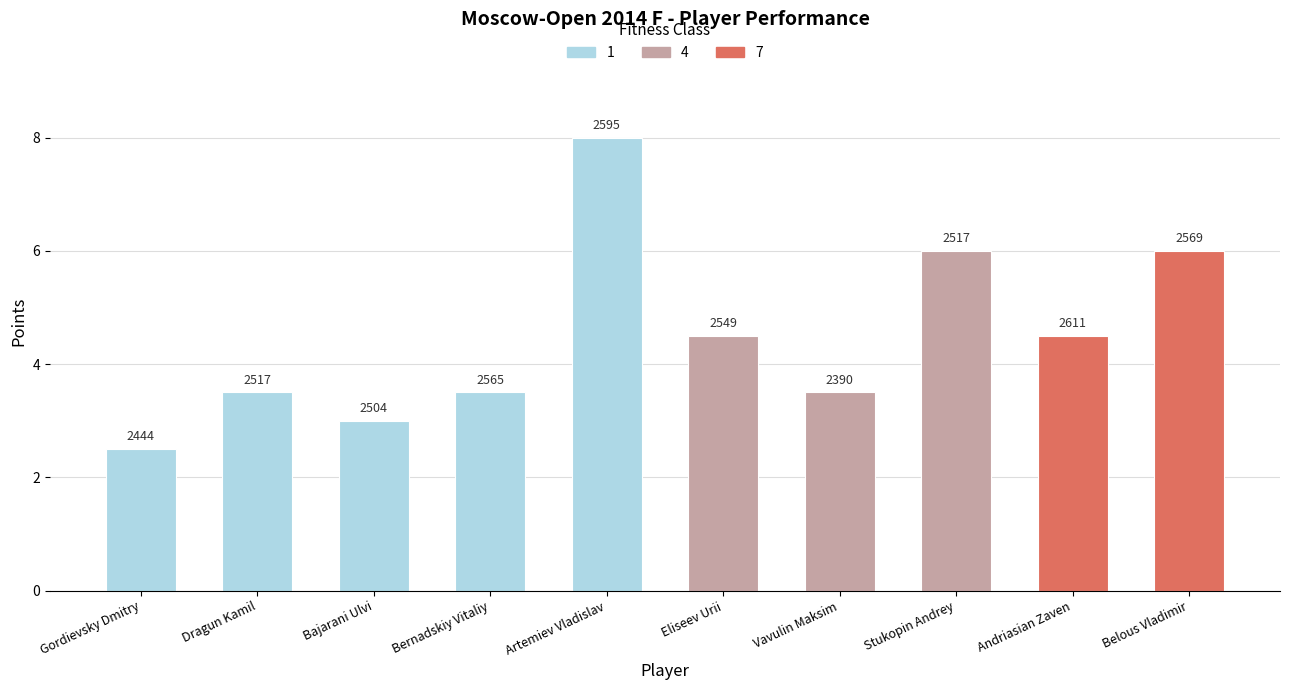

Which has a higher value, Bajarani Ulvi or Eliseev Urii?

Eliseev Urii